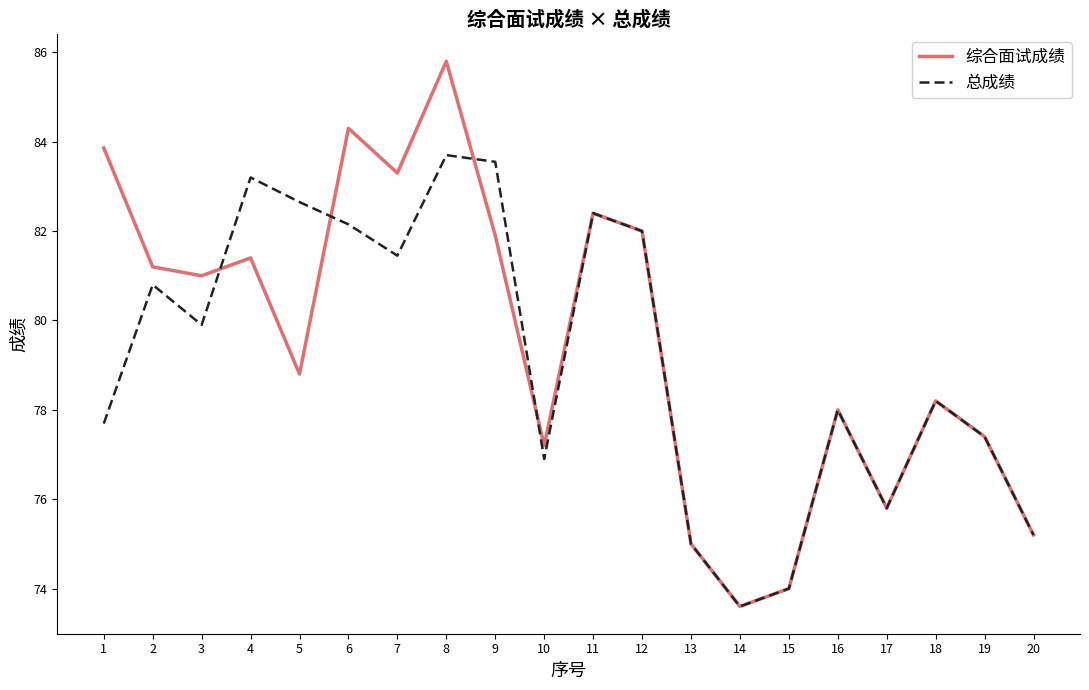

How many categories are shown in the chart?

20